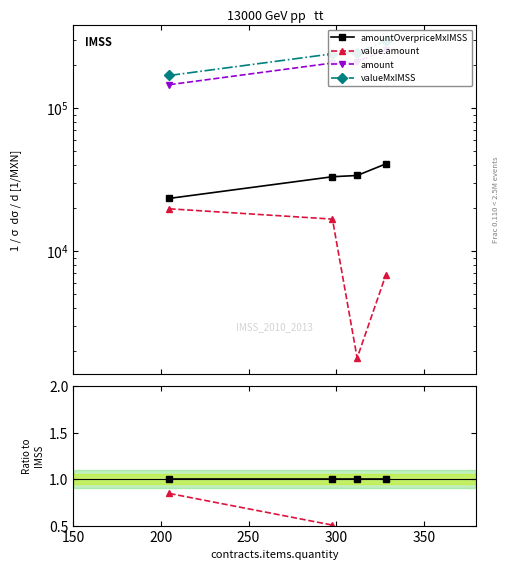

How many lines are shown in the chart?

4